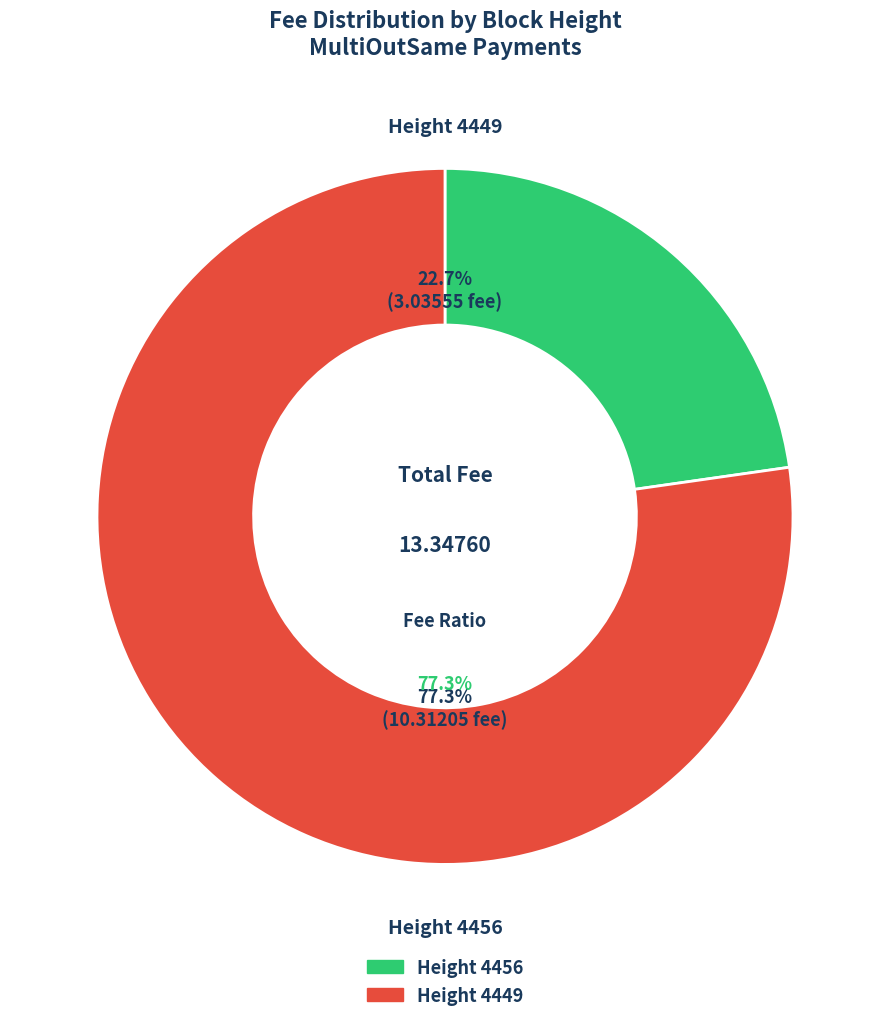

To the nearest percent, what portion does 4456 represent?

23%